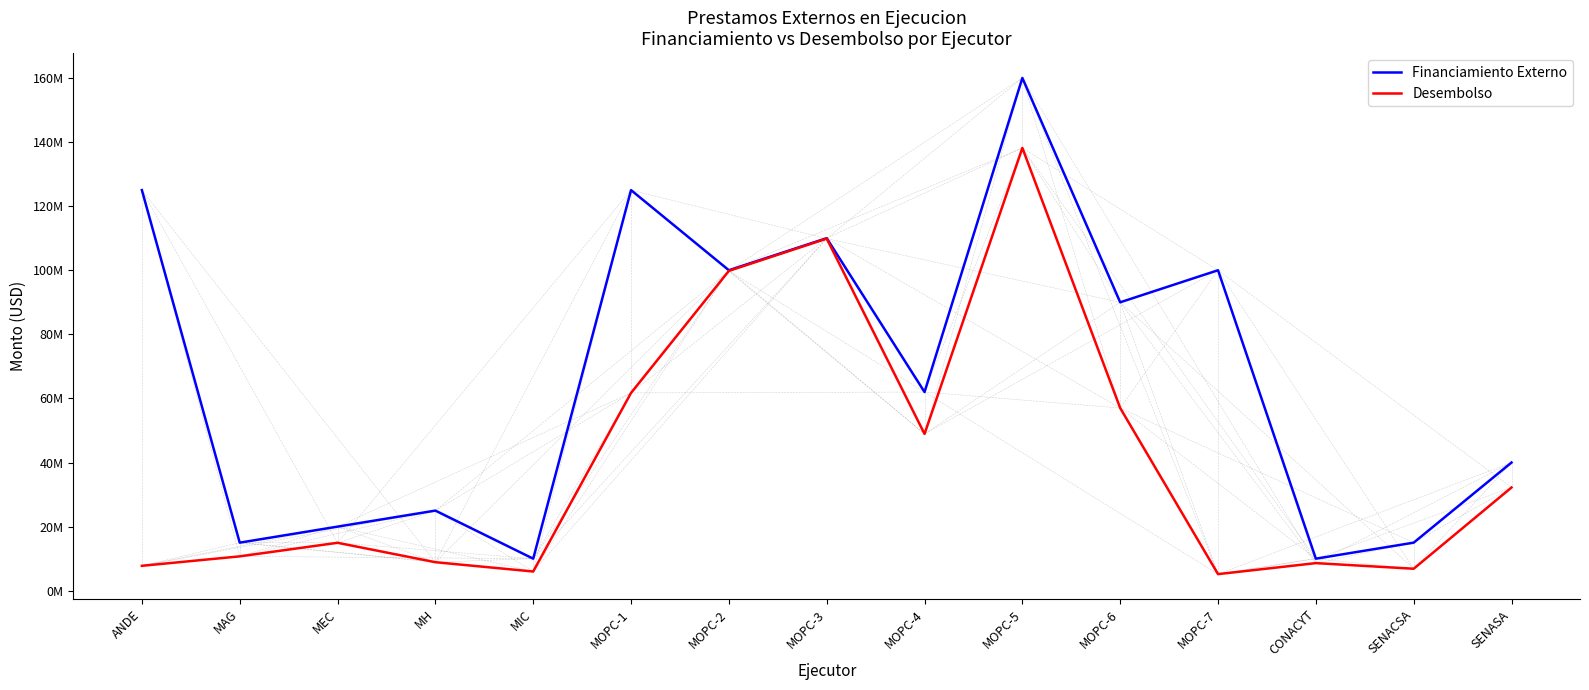

Does the chart display data point markers on the line(s)?

No